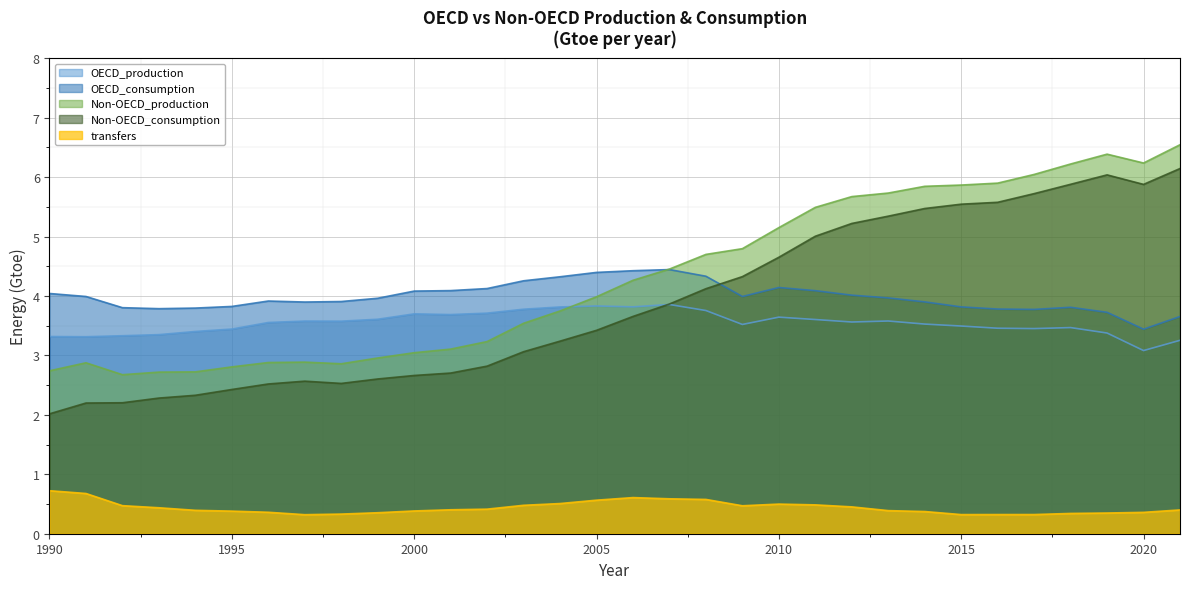

Where does the Non-OECD_consumption series first go above 3?

2003